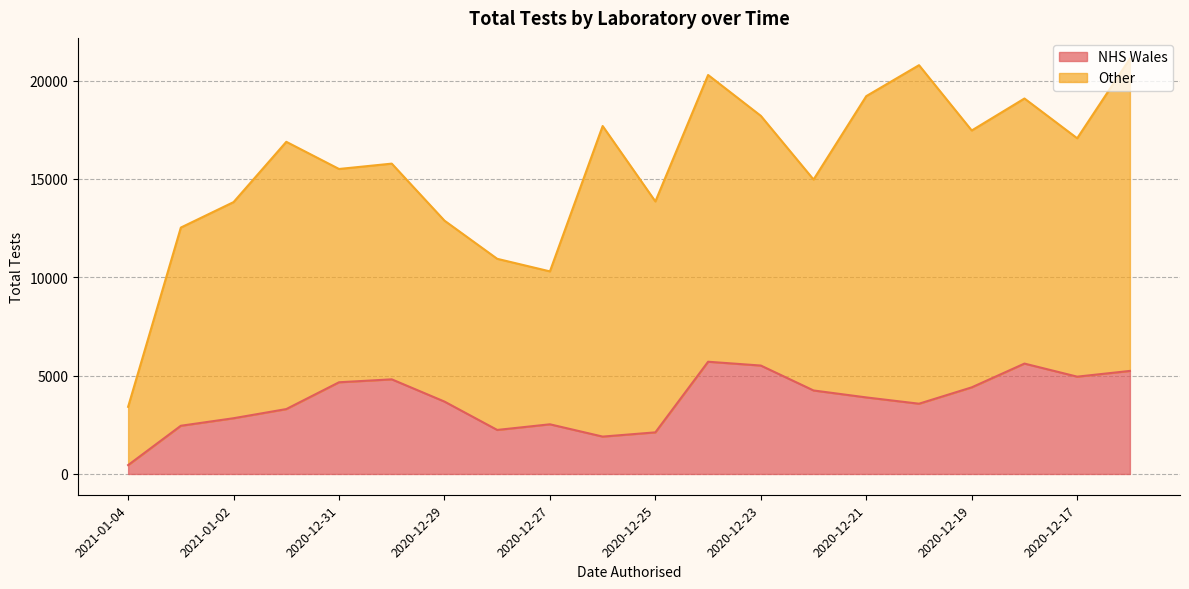

True or false: there are more than 2 points higher than both neighbors.

True